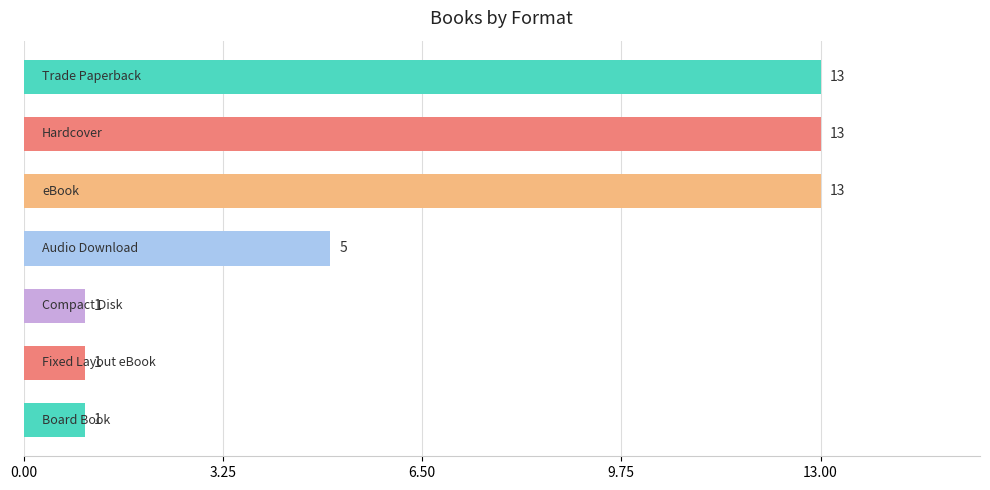

What is the value of the 1st bar from the top?

13